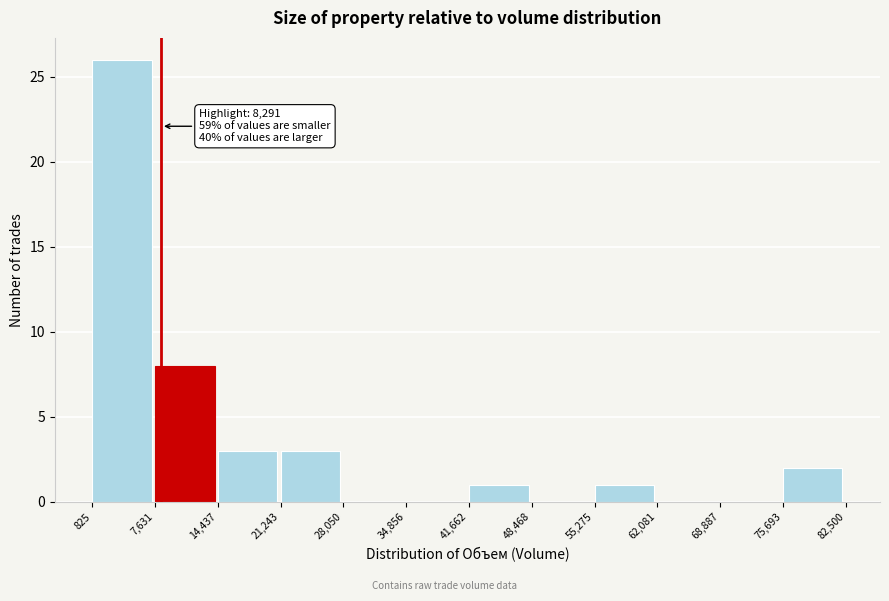

Over which range of the x-axis is the bar tallest?

825 to 7,631